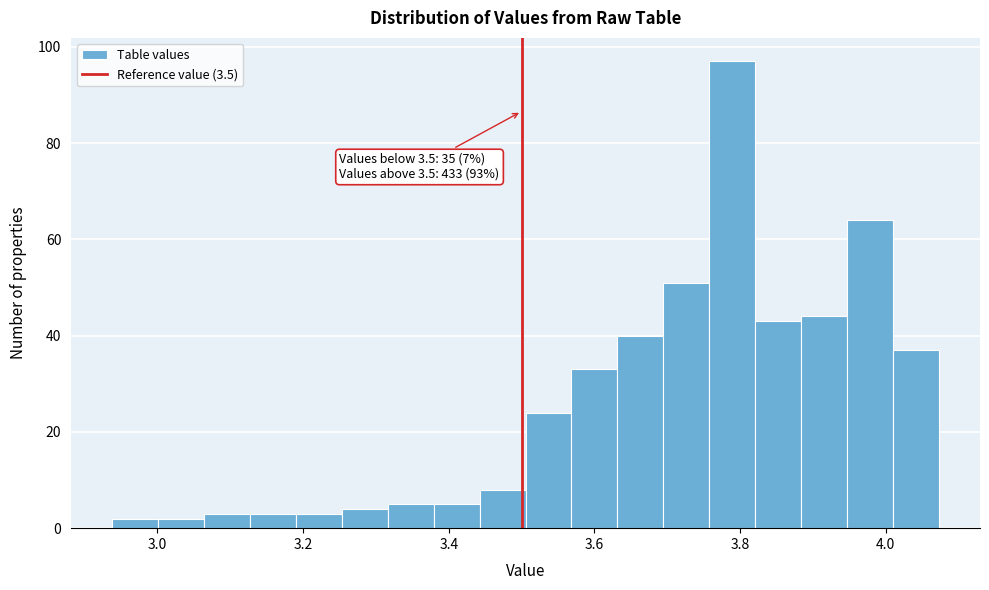

Read against the x-axis, roughly where is the centre of the tallest bar?

3.78